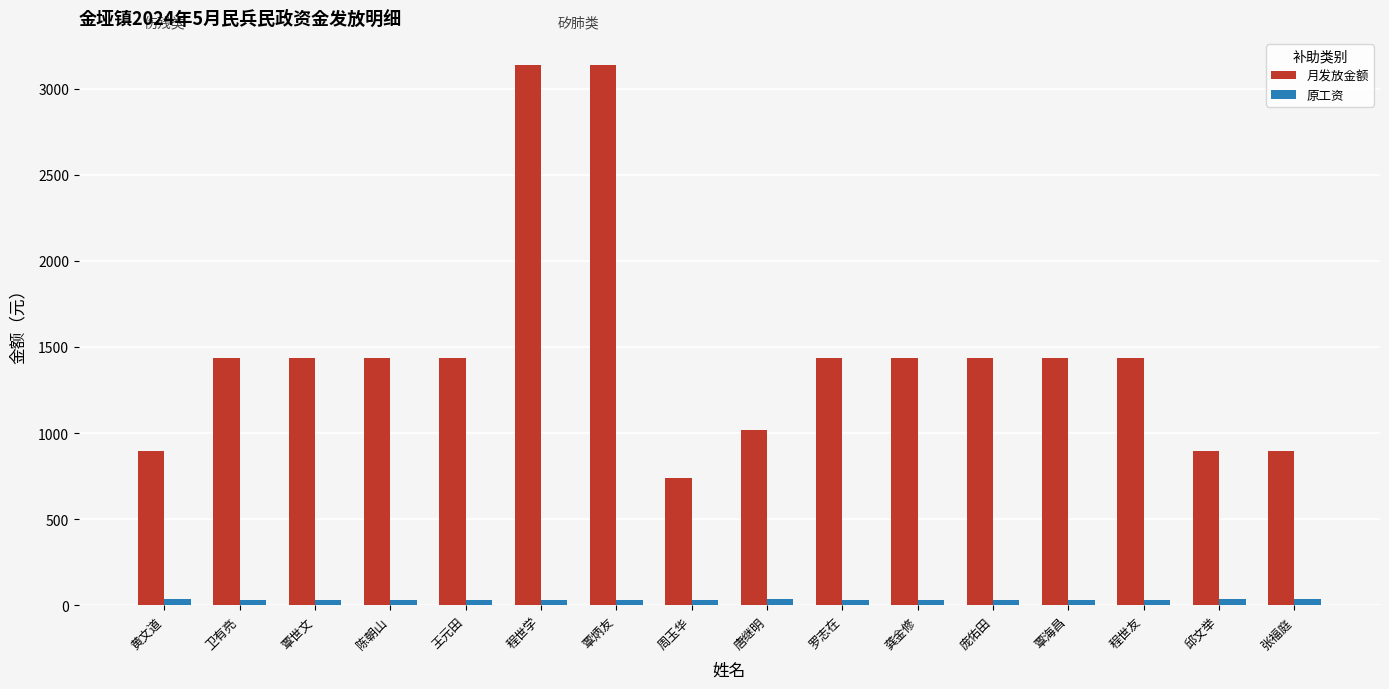

What is the label of the 7th bar from the right?

罗志在